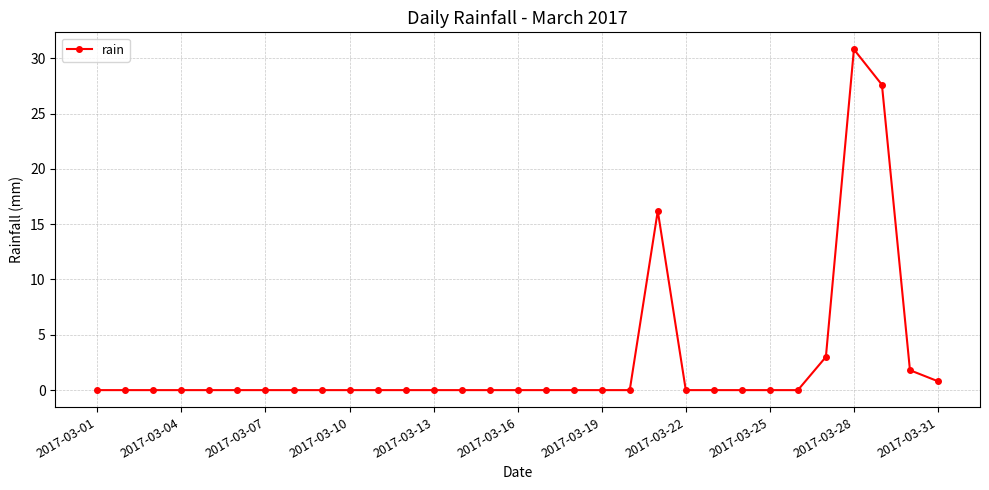

What is the value of the 29th point from the left?

27.6